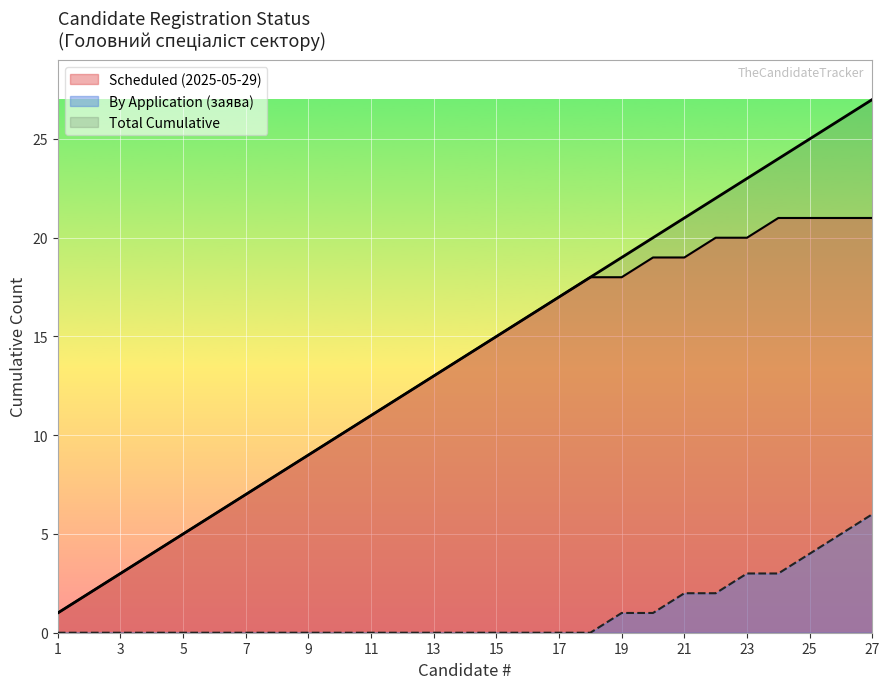

Does the chart display data point markers on the line(s)?

No